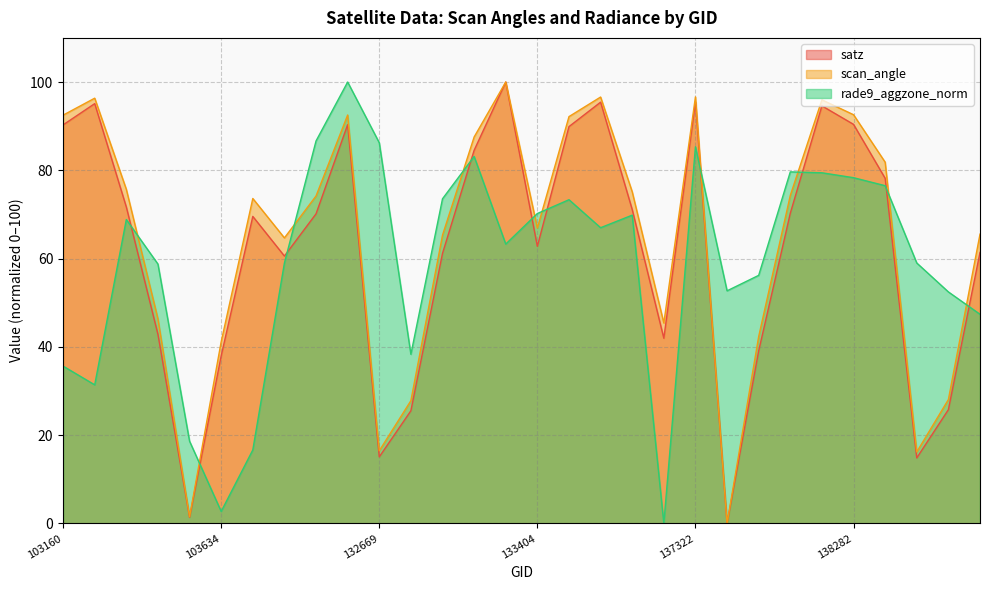

What is the sum of the rade9_aggzone_norm values at 103515 and 138688?

77.6